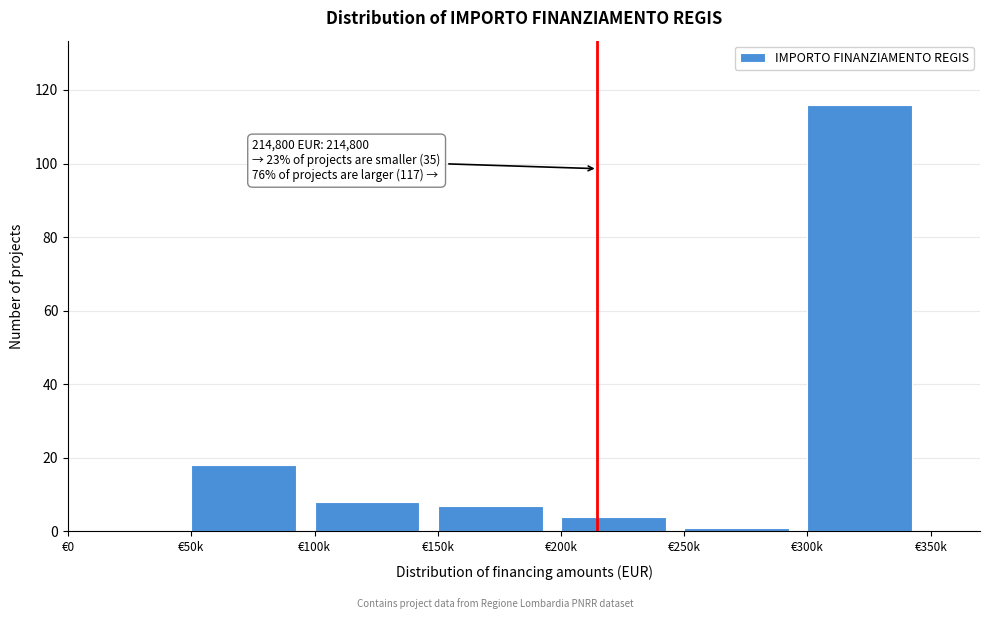

Reading left to right, extract all data points from this chart.

€0=0	€50k=18	€100k=8	€150k=7	€200k=4	€250k=1	€300k=116